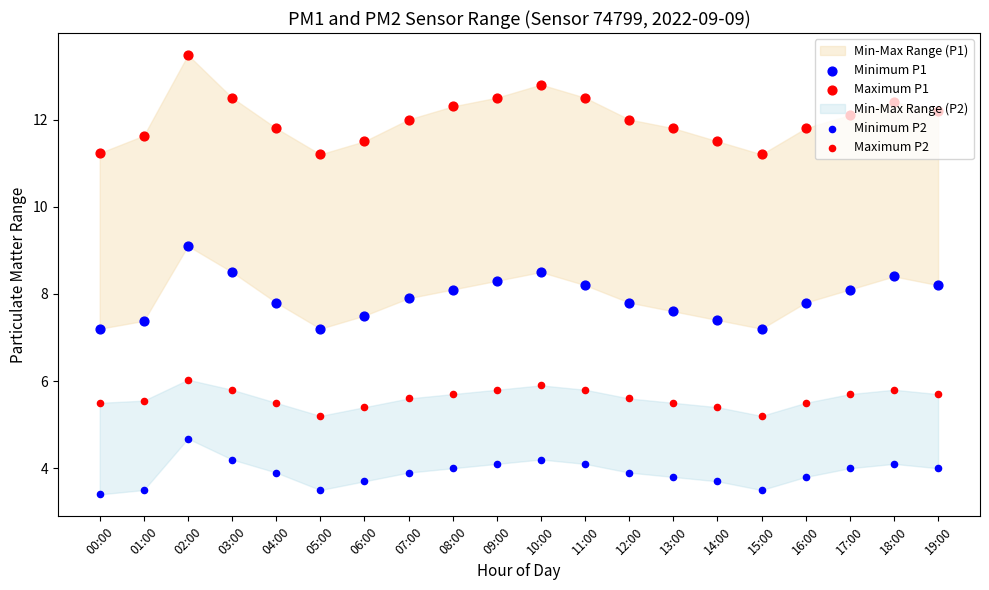

What is the total value across all series at 10:00?

31.4